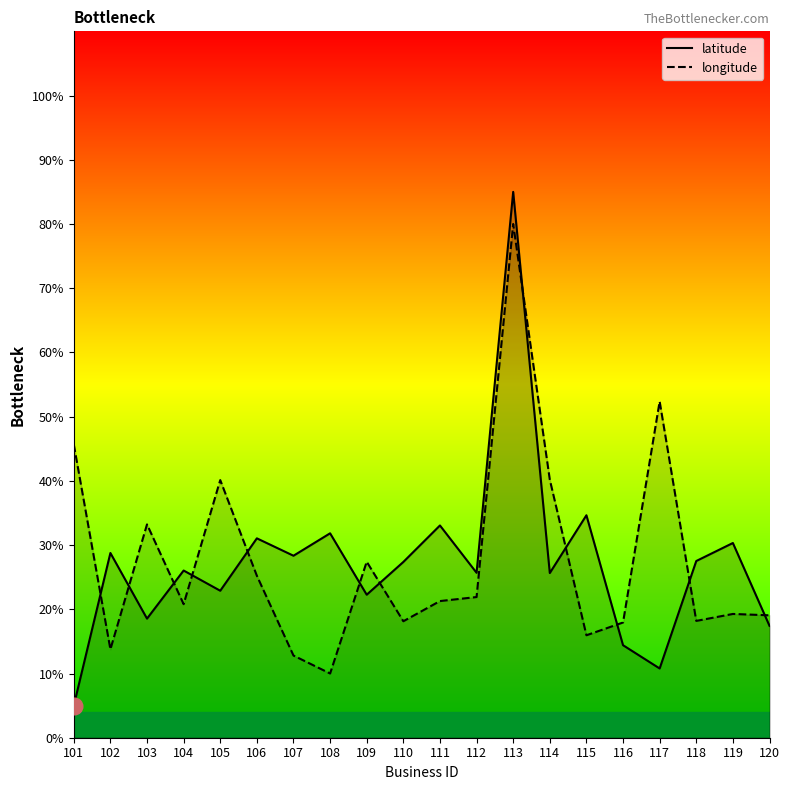

Is the value of latitude at 114 greater than the value of longitude at 118?

Yes